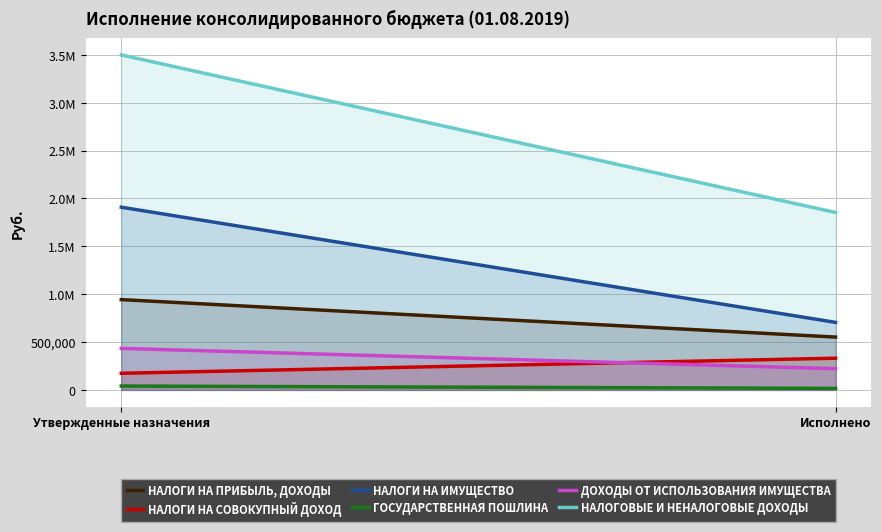

Which category has the lowest value in the НАЛОГИ НА ПРИБЫЛЬ, ДОХОДЫ series?

Исполнено